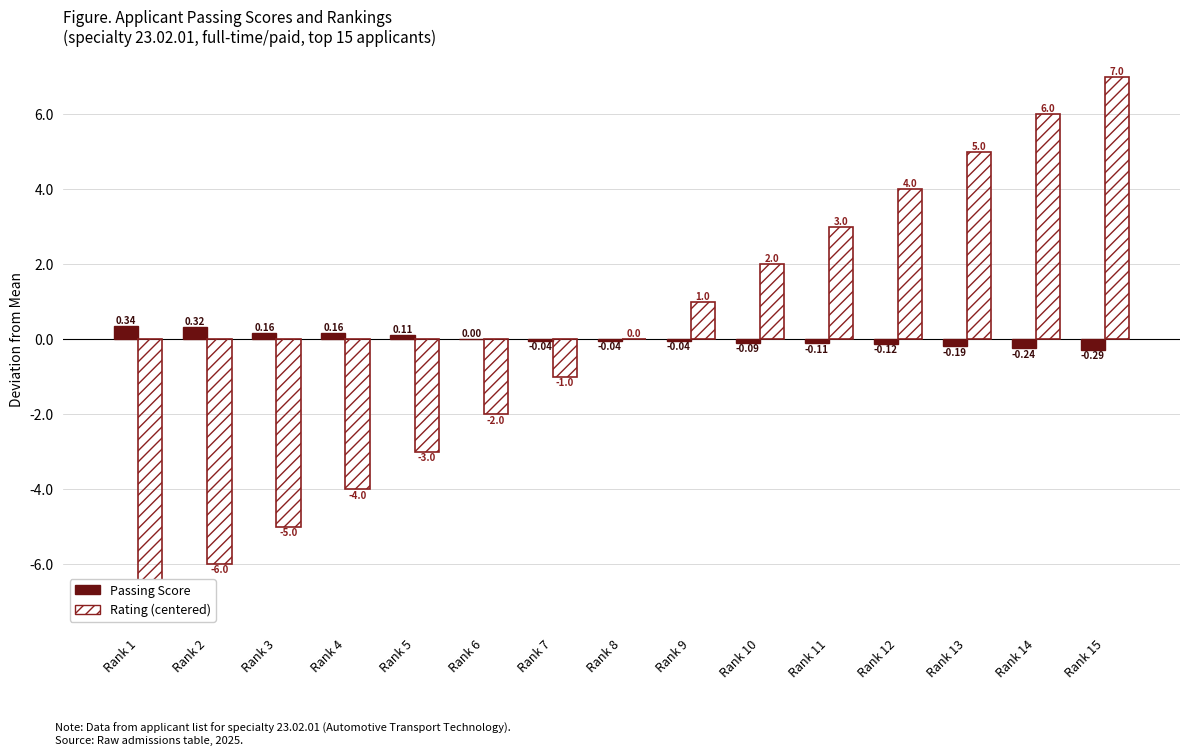

Reading right to left, extract all data points from this chart.

Passing Score: -0.3	-0.2	-0.2	-0.1	-0.1	-0.1	-0.0	-0.0	-0.0	0.0	0.1	0.2	0.2	0.3	0.3
Rating (centered): 7.0	6.0	5.0	4.0	3.0	2.0	1.0	0.0	-1.0	-2.0	-3.0	-4.0	-5.0	-6.0	-7.0